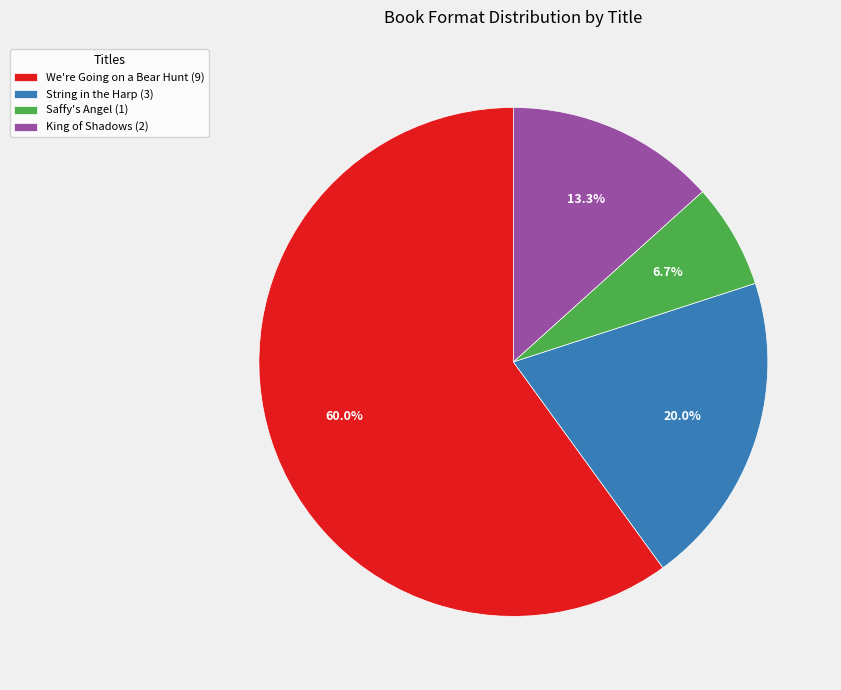

To the nearest percent, what percentage of the pie is King of Shadows?

13%